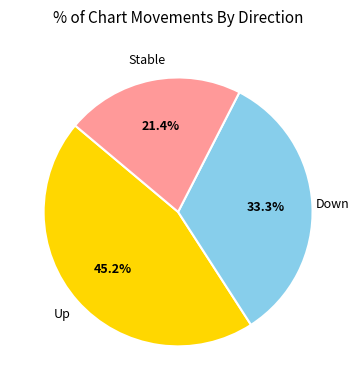

How many slices are in this pie chart?

3